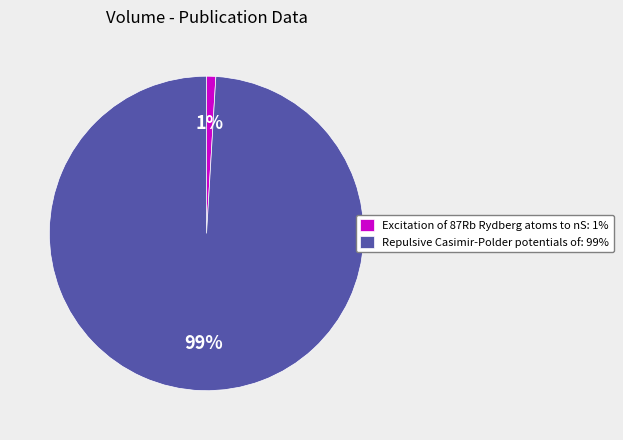

What is the largest slice in the pie chart?

Repulsive Casimir-Polder potentials of